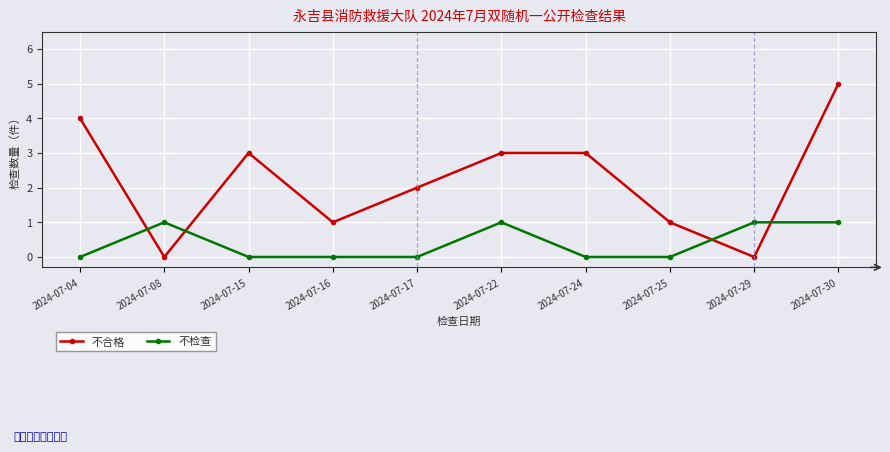

What are all the series names shown in the legend?

不合格, 不检查